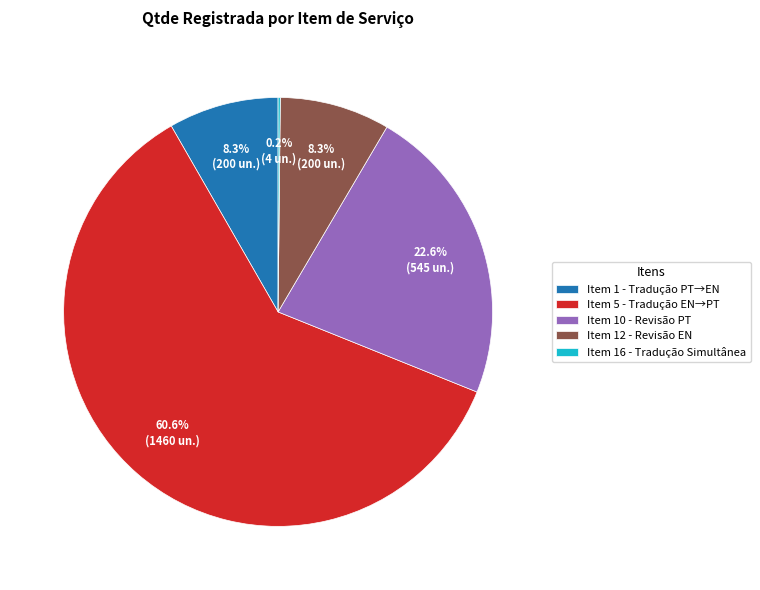

Between Item 5 - Tradução EN→PT and Item 10 - Revisão PT, which is larger?

Item 5 - Tradução EN→PT